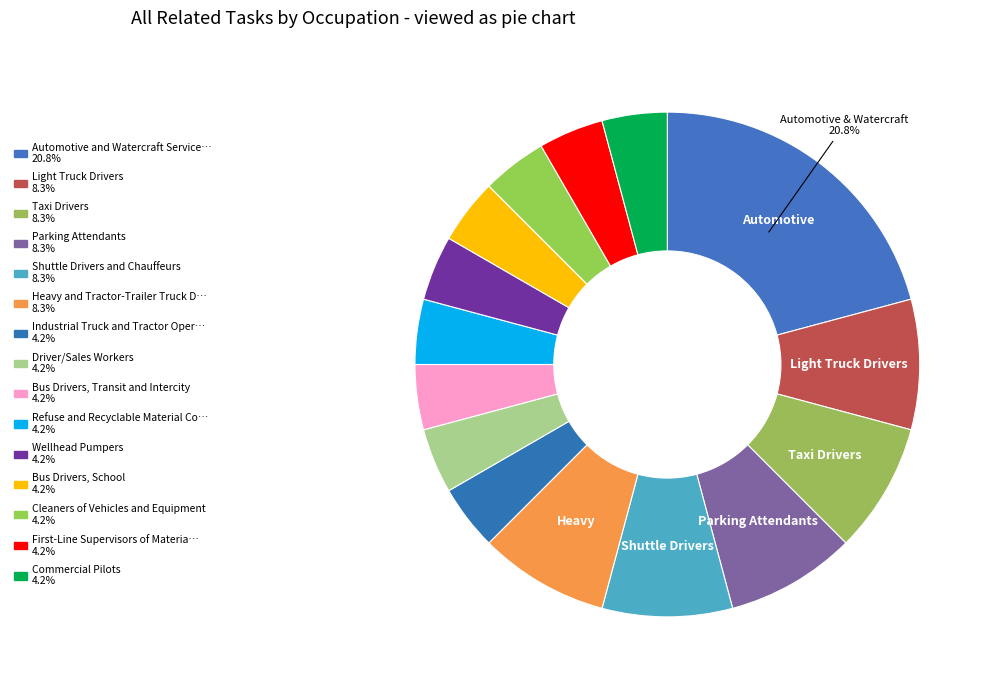

Rank the categories by value from highest to lowest.

Automotive and Watercraft Service Attendants, Light Truck Drivers, Taxi Drivers, Parking Attendants, Shuttle Drivers and Chauffeurs, Heavy and Tractor-Trailer Truck Drivers, Industrial Truck and Tractor Operators, Driver/Sales Workers, Bus Drivers, Transit and Intercity, Refuse and Recyclable Material Collectors, Wellhead Pumpers, Bus Drivers, School, Cleaners of Vehicles and Equipment, First-Line Supervisors of Material-Moving, Commercial Pilots